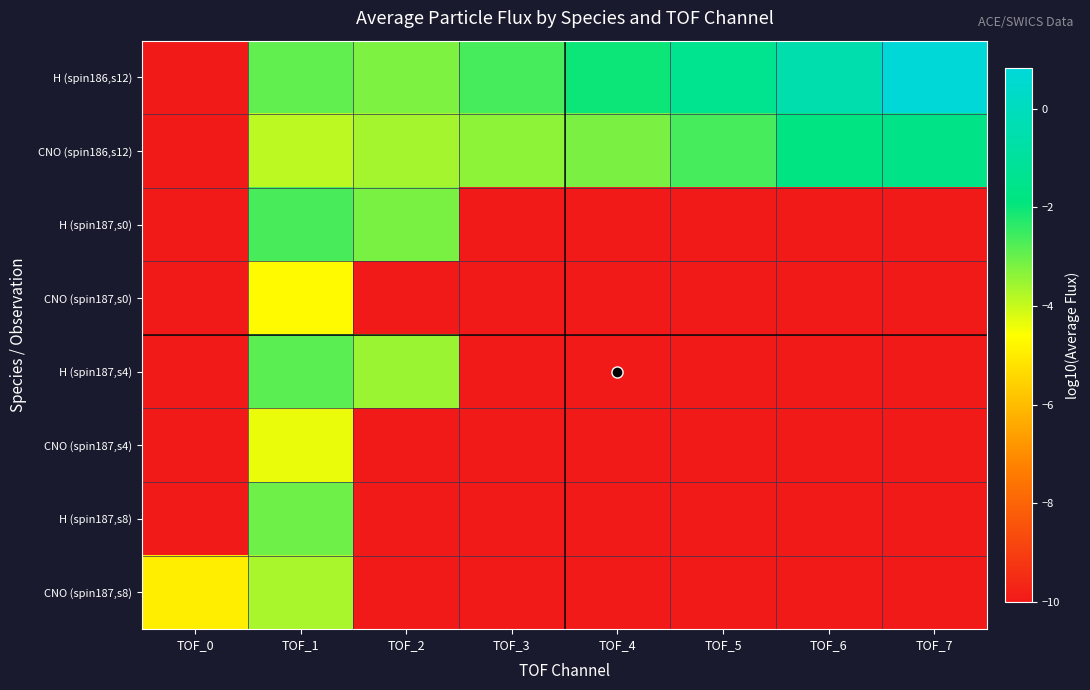

Which series has the largest total across all categories?

H (spin186,s12)